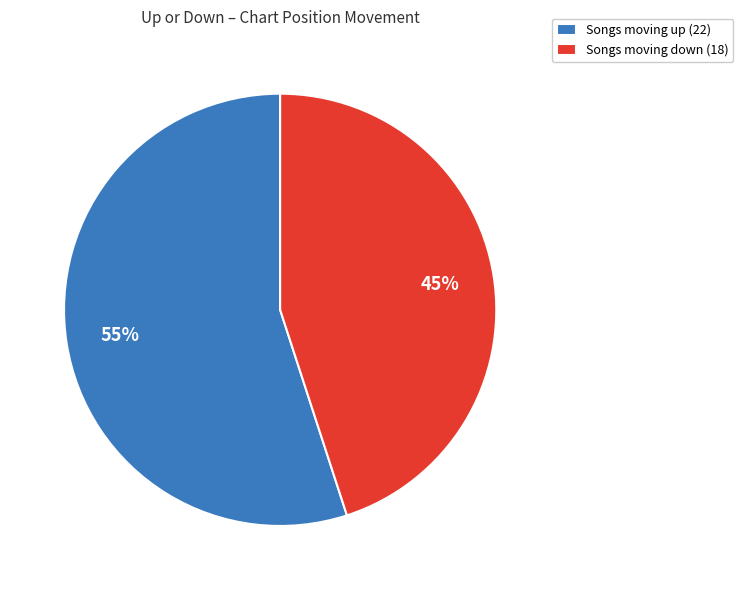

Do Songs moving down (18) and Songs moving up (22) together represent more than half of the pie?

Yes